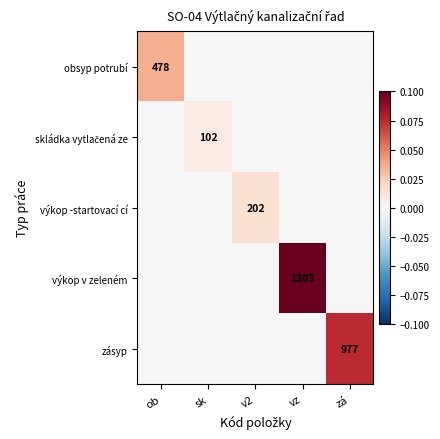

Is it true that skládka vytlačená ze equals 0.0 at v2?

True